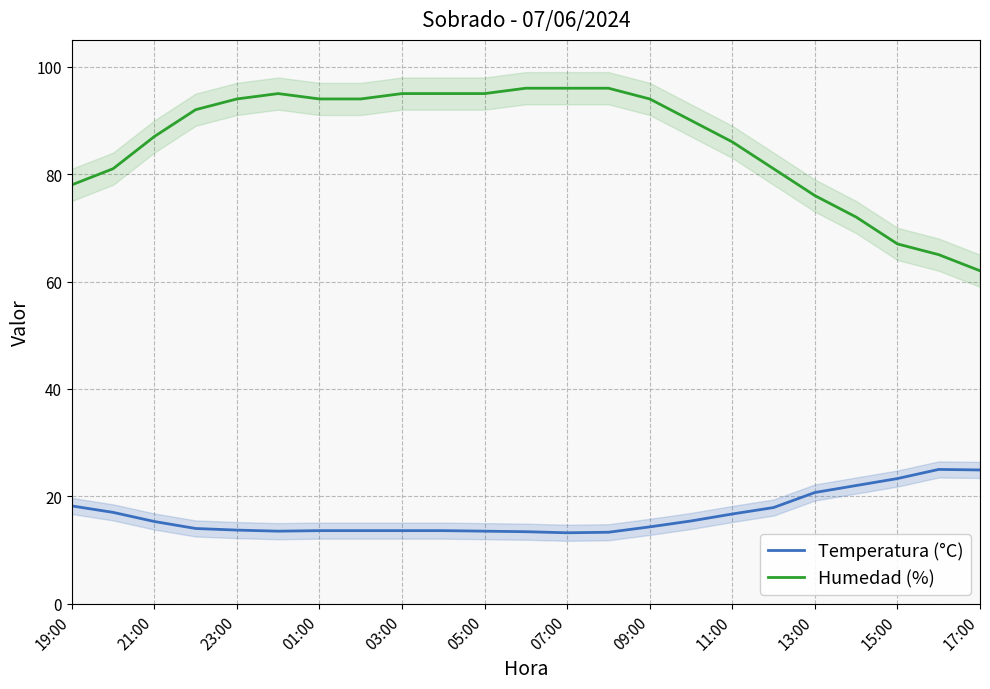

True or false: Humedad (%) has a value of 143.5 at 15.

False